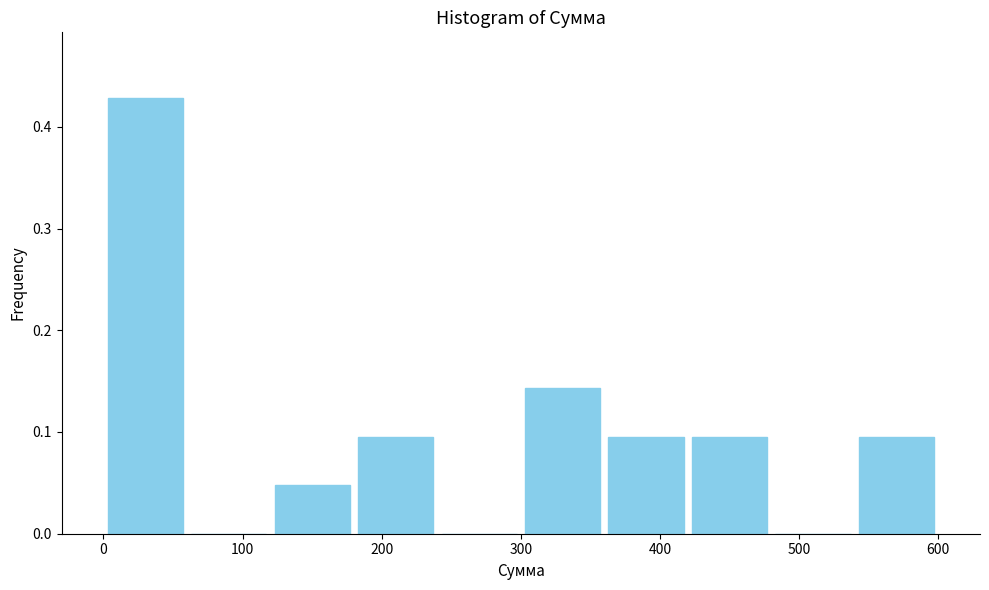

Reading left to right, transcribe this chart: for each bar, give the range it covers on the x-axis and its height. The values are not printed on the chart, so give them approximately, as read against the axis.

0 to 60: 0.43
60 to 120: 0
120 to 180: 0.05
180 to 240: 0.10
240 to 300: 0
300 to 360: 0.14
360 to 420: 0.10
420 to 480: 0.10
480 to 540: 0
540 to 600: 0.10